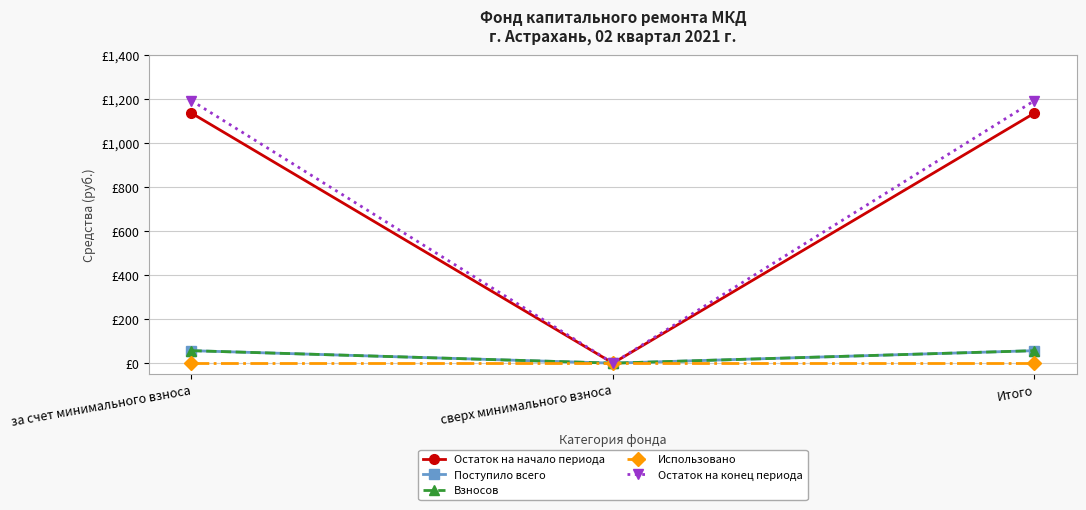

Does the chart have visible grid lines?

Yes